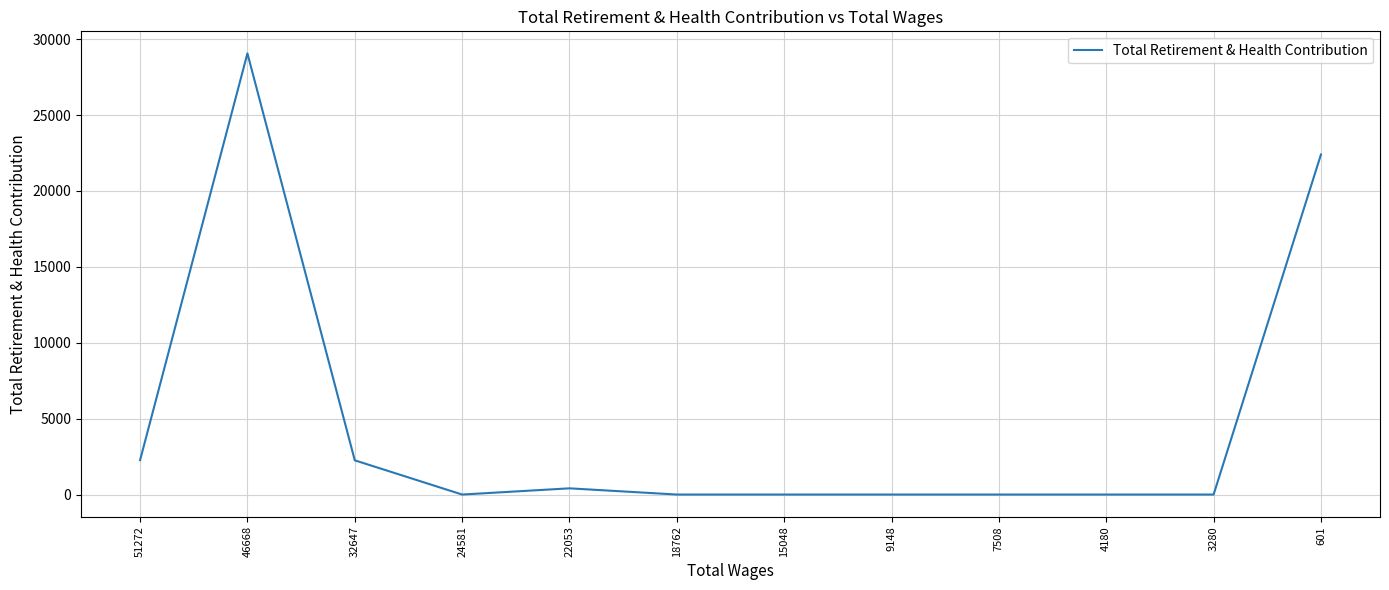

What is the change in value from 18762 to 601?

+22400